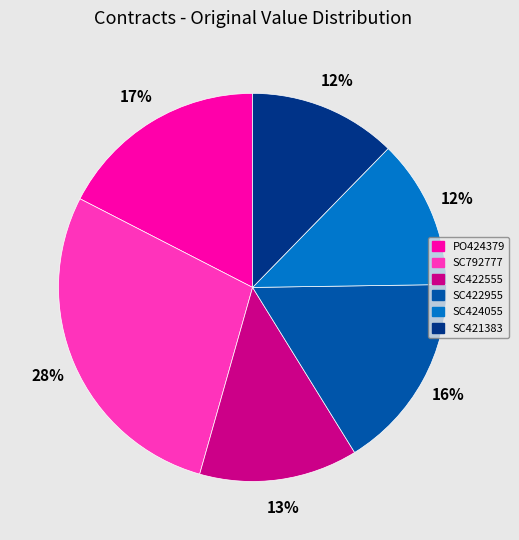

How many slices are in this pie chart?

6